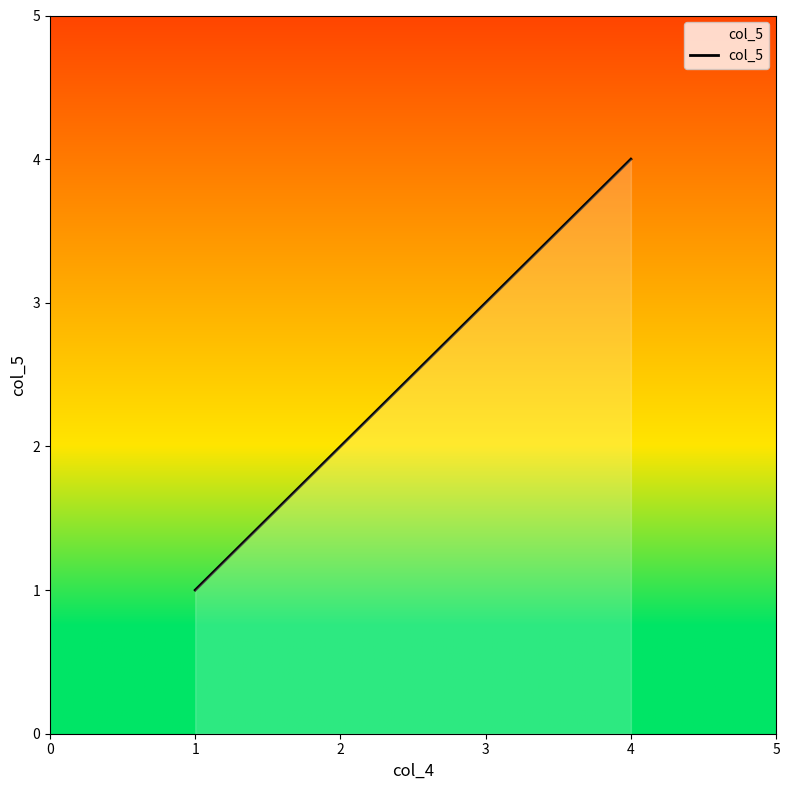

How many categories are shown in the chart?

4